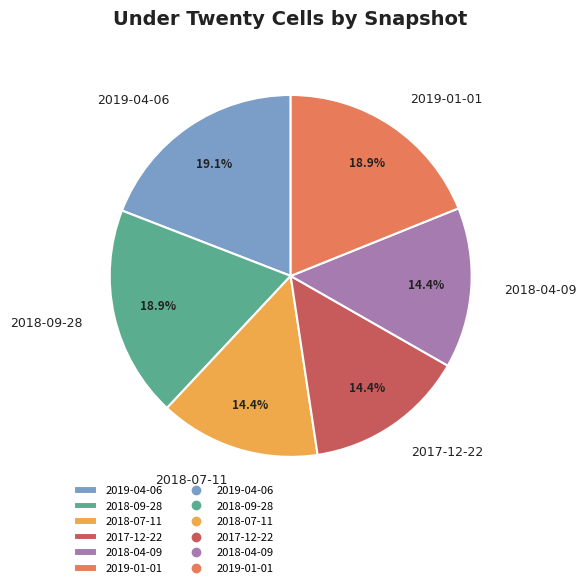

Approximately how many times larger is the value at 2019-01-01 compared to 2018-09-28?

1.0